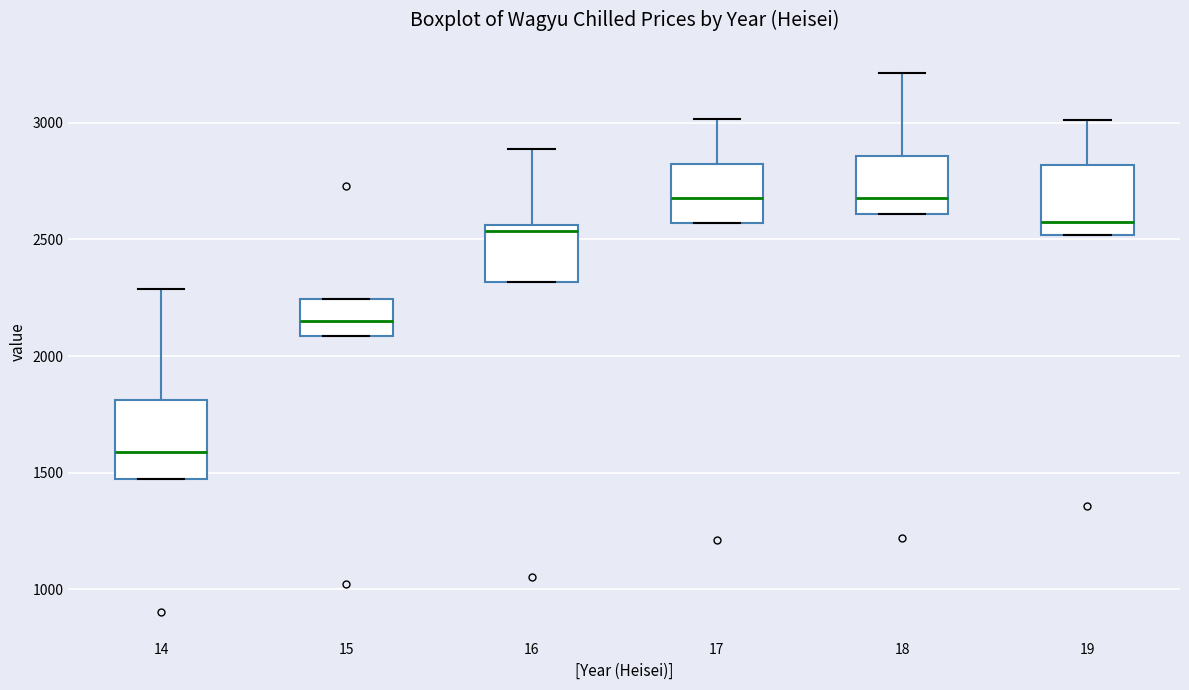

Where does the upper whisker of the box at x = 16 end on the y-axis? The values are not printed on the chart, so give them approximately, as read against the axis.

2900